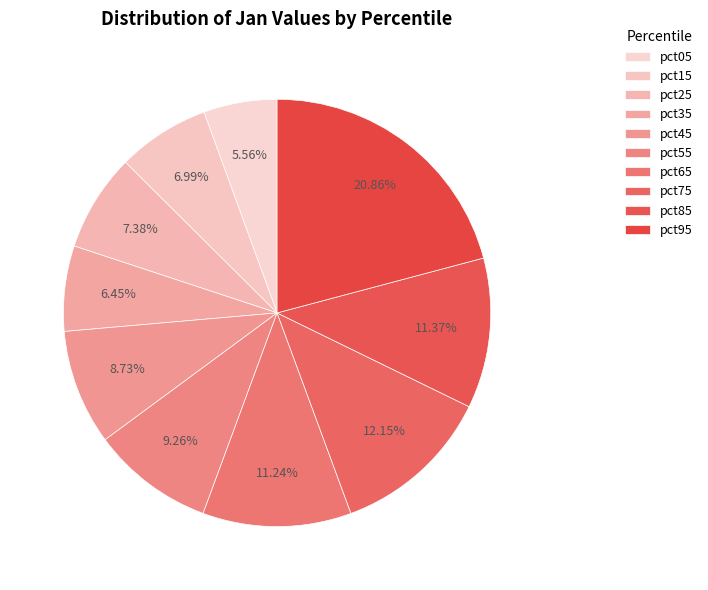

To the nearest percent, what portion does pct05 represent?

6%